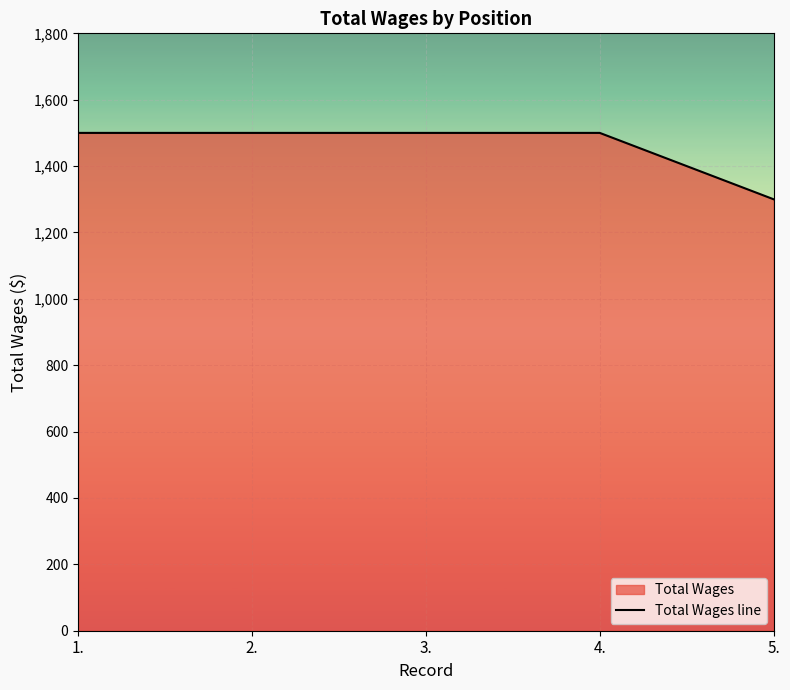

List the labels in order of value, largest first.

1., 2., 3., 4., 5.